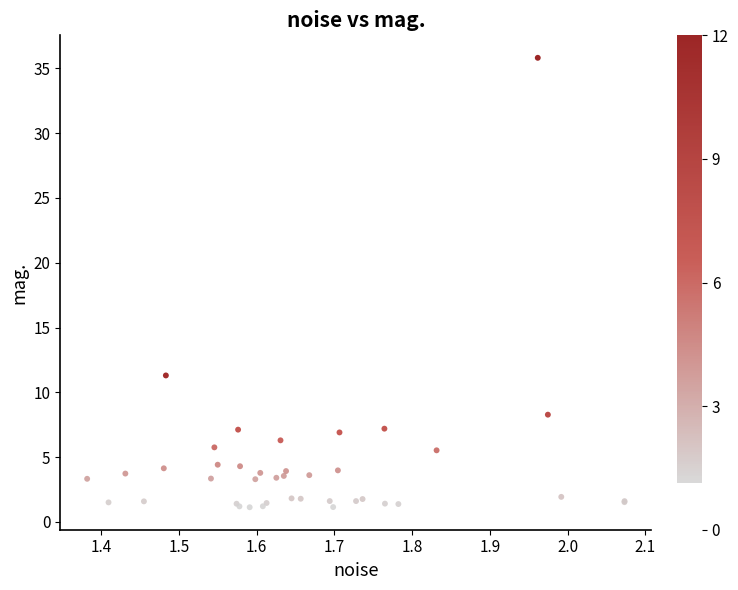

What Y value in the scatter plot is closest to 18?

11.3